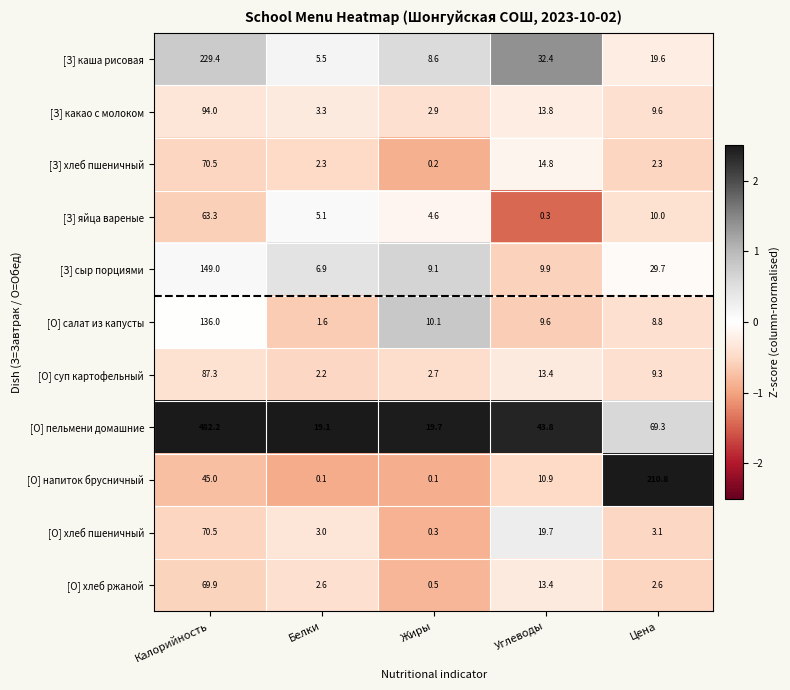

At which category is the sum across all series the highest?

Калорийность